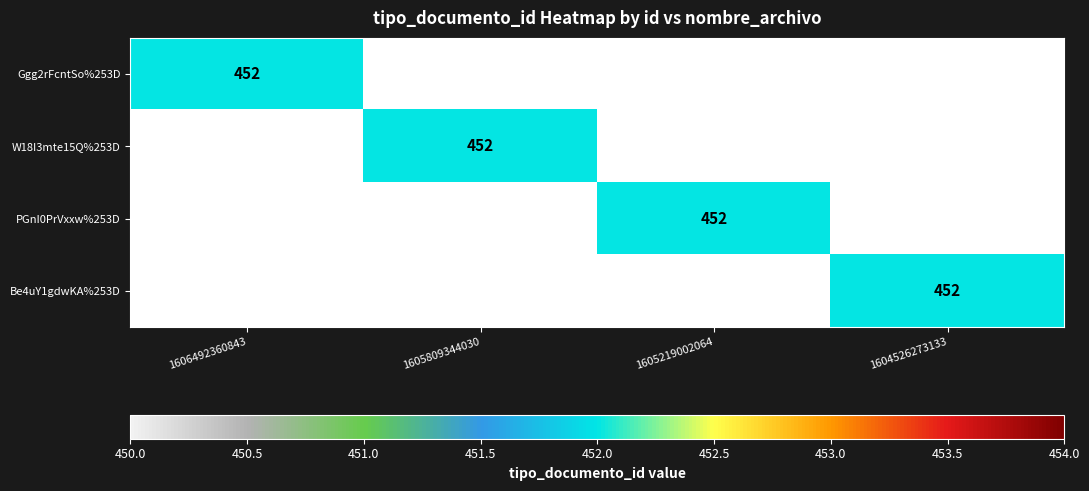

How many series are shown in this chart?

4